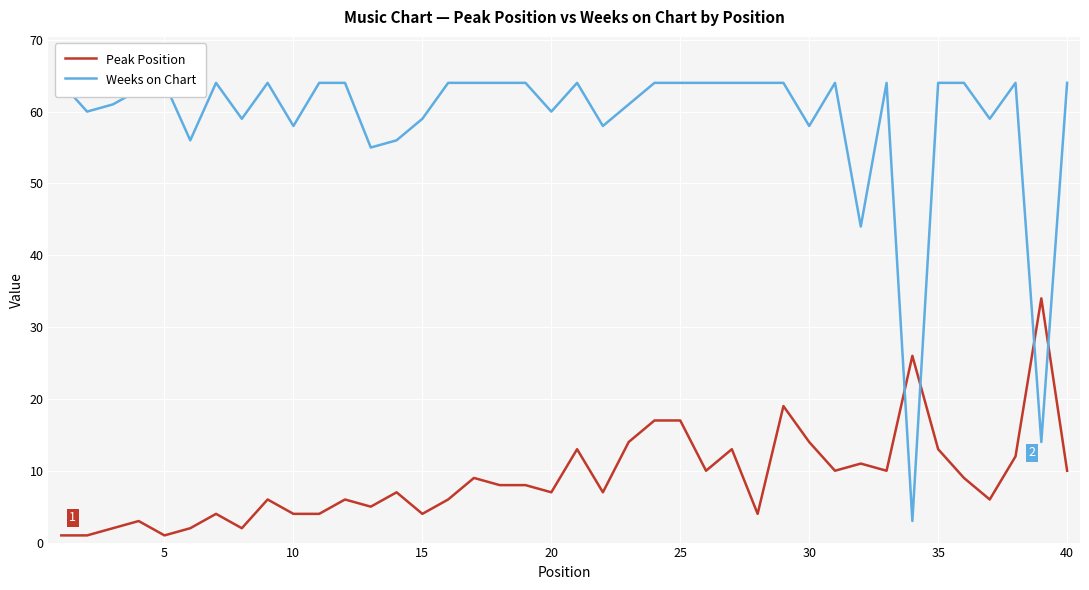

At 24, list the series in order from largest to smallest.

Weeks on Chart, Peak Position